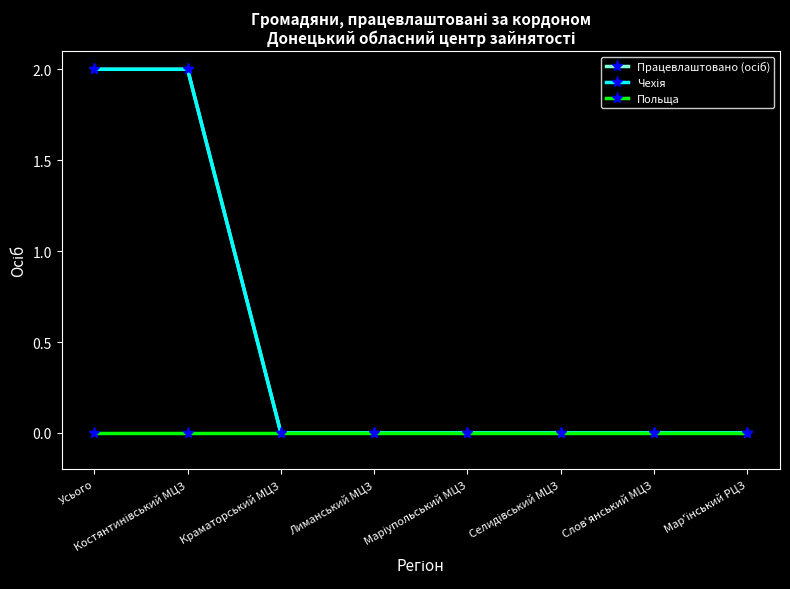

Does the chart have visible grid lines?

No